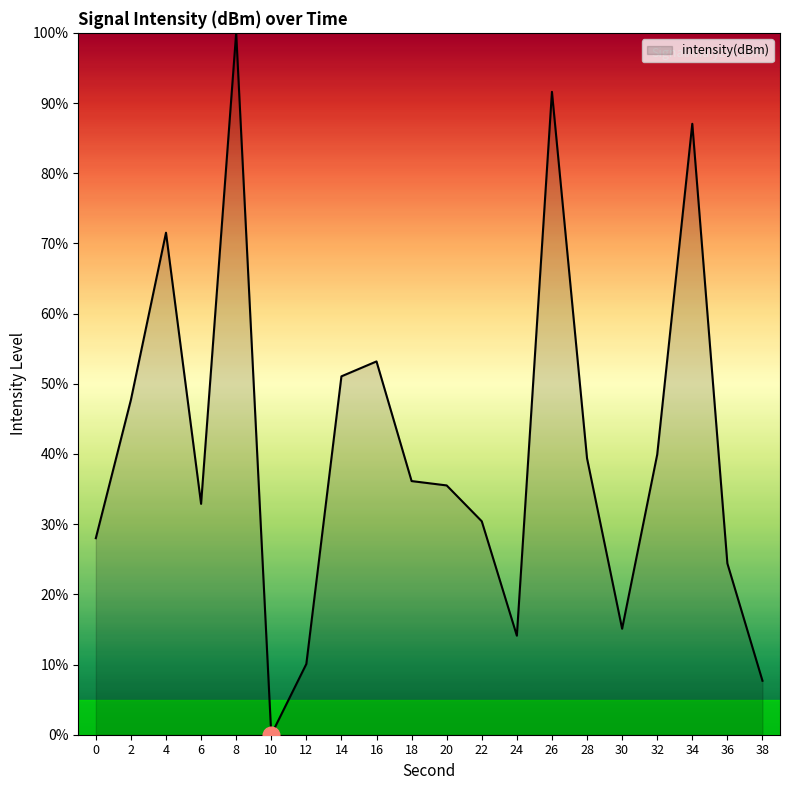

What value does the data have at 6?

32.9